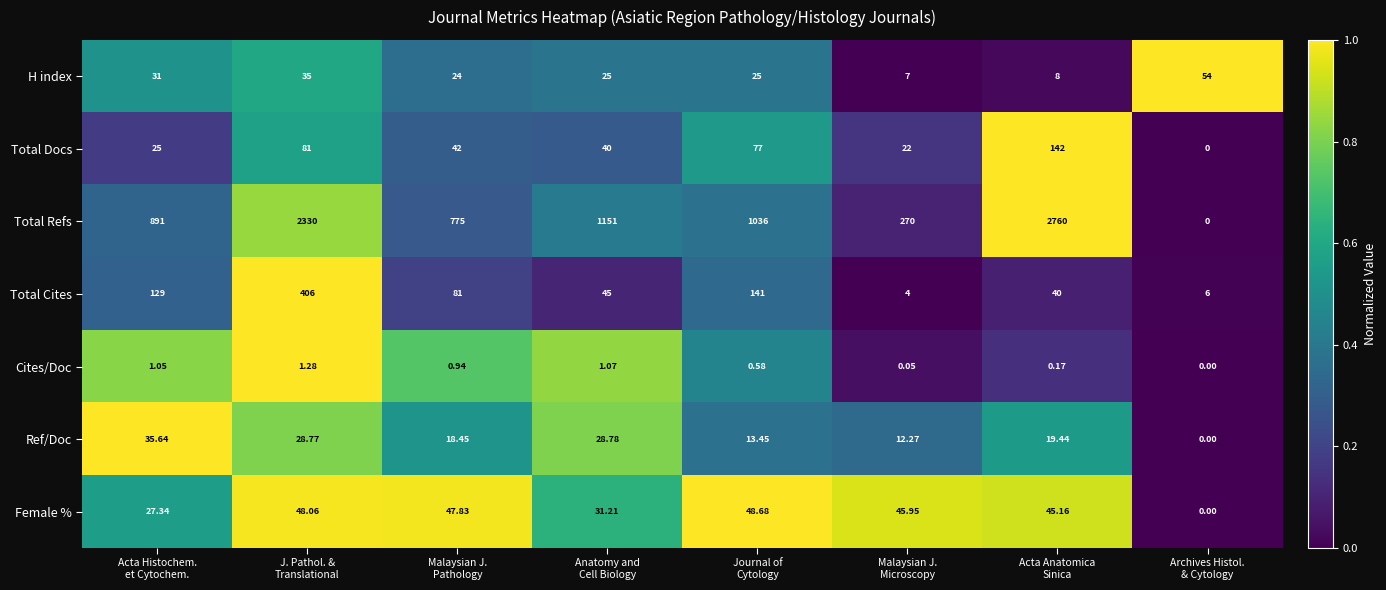

List the series in order of their peak value, highest first.

Total Refs, Total Cites, Total Docs, H index, Female %, Ref/Doc, Cites/Doc